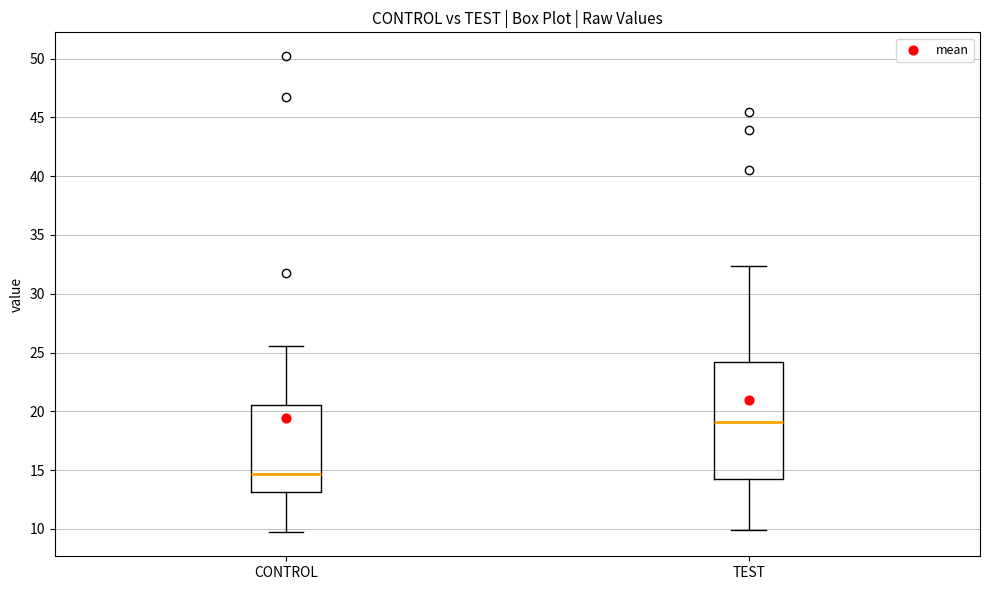

Where does the median line of the box for TEST sit on the y-axis? The values are not printed on the chart, so give them approximately, as read against the axis.

19.0